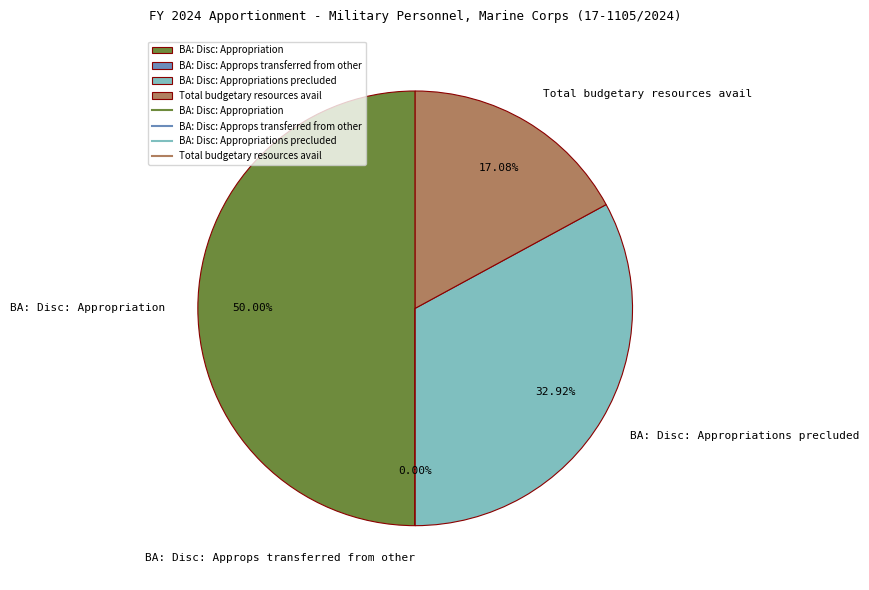

True or false: BA: Disc: Appropriation accounts for 50% of the total.

True